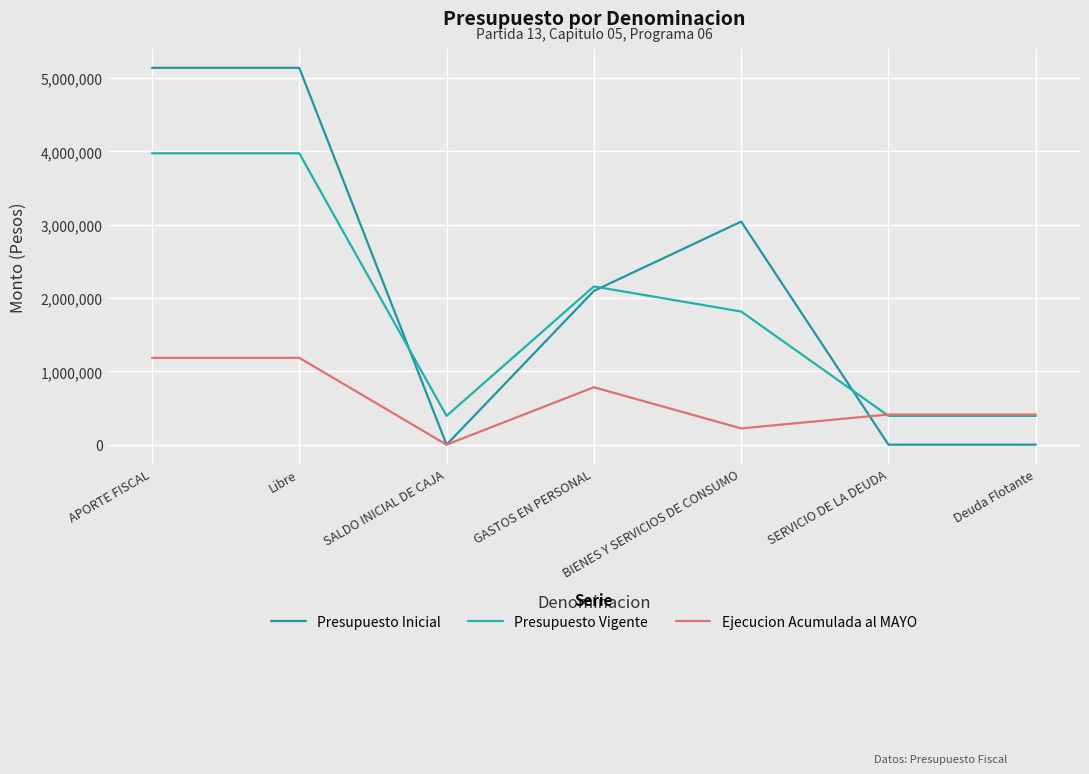

At how many categories does at least one series exceed 1194372?

4